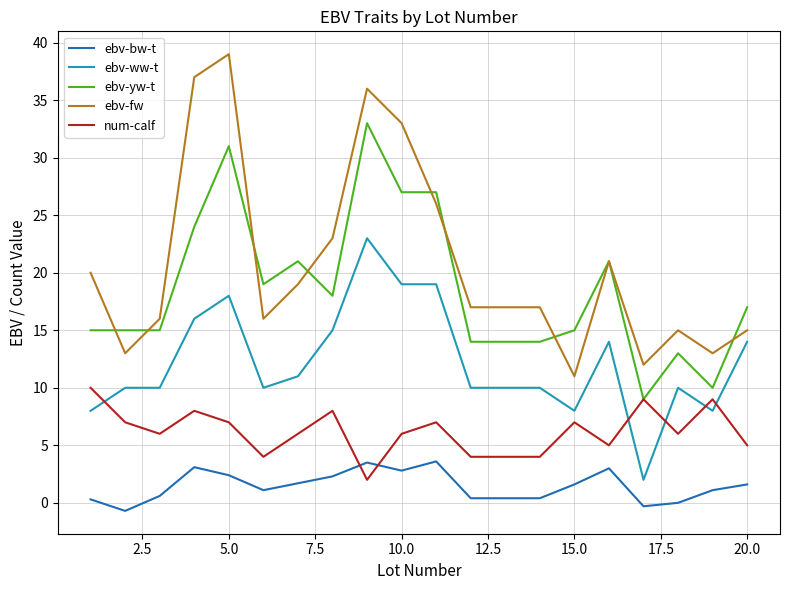

Which series has the largest range (max minus min)?

ebv-fw